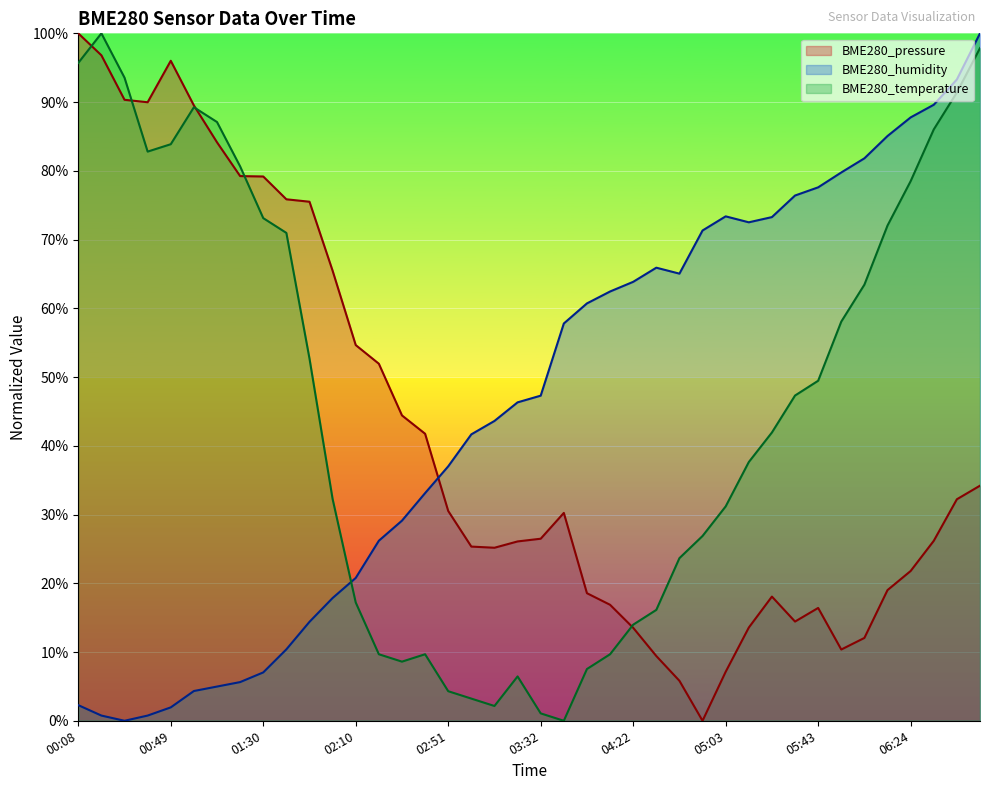

Reading left to right, list all the values displayed in this chart.

BME280_pressure: 100.0	96.8	90.3	90.0	96.0	89.5	84.1	79.2	79.2	75.9	75.5	65.5	54.7	51.9	44.4	41.8	30.5	25.3	25.2	26.1	26.5	30.2	18.6	16.9	13.5	9.4	5.8	0.0	7.1	13.6	18.1	14.4	16.4	10.4	12.1	19.0	21.8	26.2	32.2	34.2
BME280_humidity: 2.3	0.8	0.0	0.8	1.9	4.3	5.0	5.6	7.0	10.4	14.4	17.9	20.8	26.2	29.1	33.1	37.0	41.7	43.6	46.3	47.3	57.8	60.7	62.4	63.9	65.9	65.0	71.3	73.4	72.5	73.3	76.4	77.6	79.8	81.8	85.1	87.8	89.6	93.3	100.0
BME280_temperature: 95.7	100.0	93.5	82.8	83.9	89.2	87.1	80.6	73.1	71.0	52.7	32.3	17.2	9.7	8.6	9.7	4.3	3.2	2.2	6.5	1.1	0.0	7.5	9.7	14.0	16.1	23.7	26.9	31.2	37.6	41.9	47.3	49.5	58.1	63.4	72.0	78.5	86.0	91.4	97.8